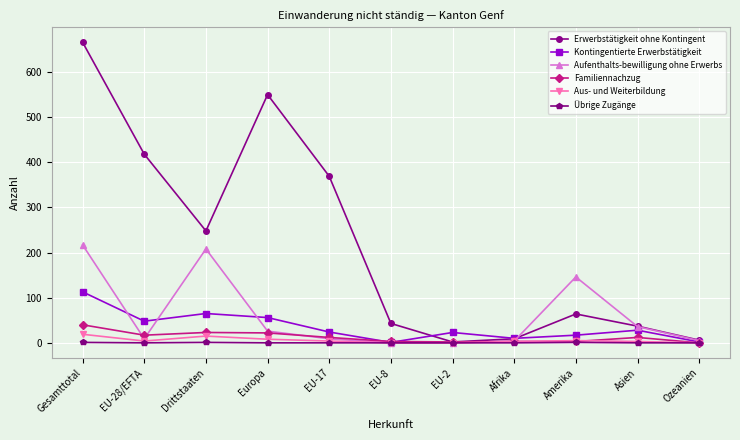

How many interior local valleys does the Erwerbstätigkeit ohne Kontingent series have?

2